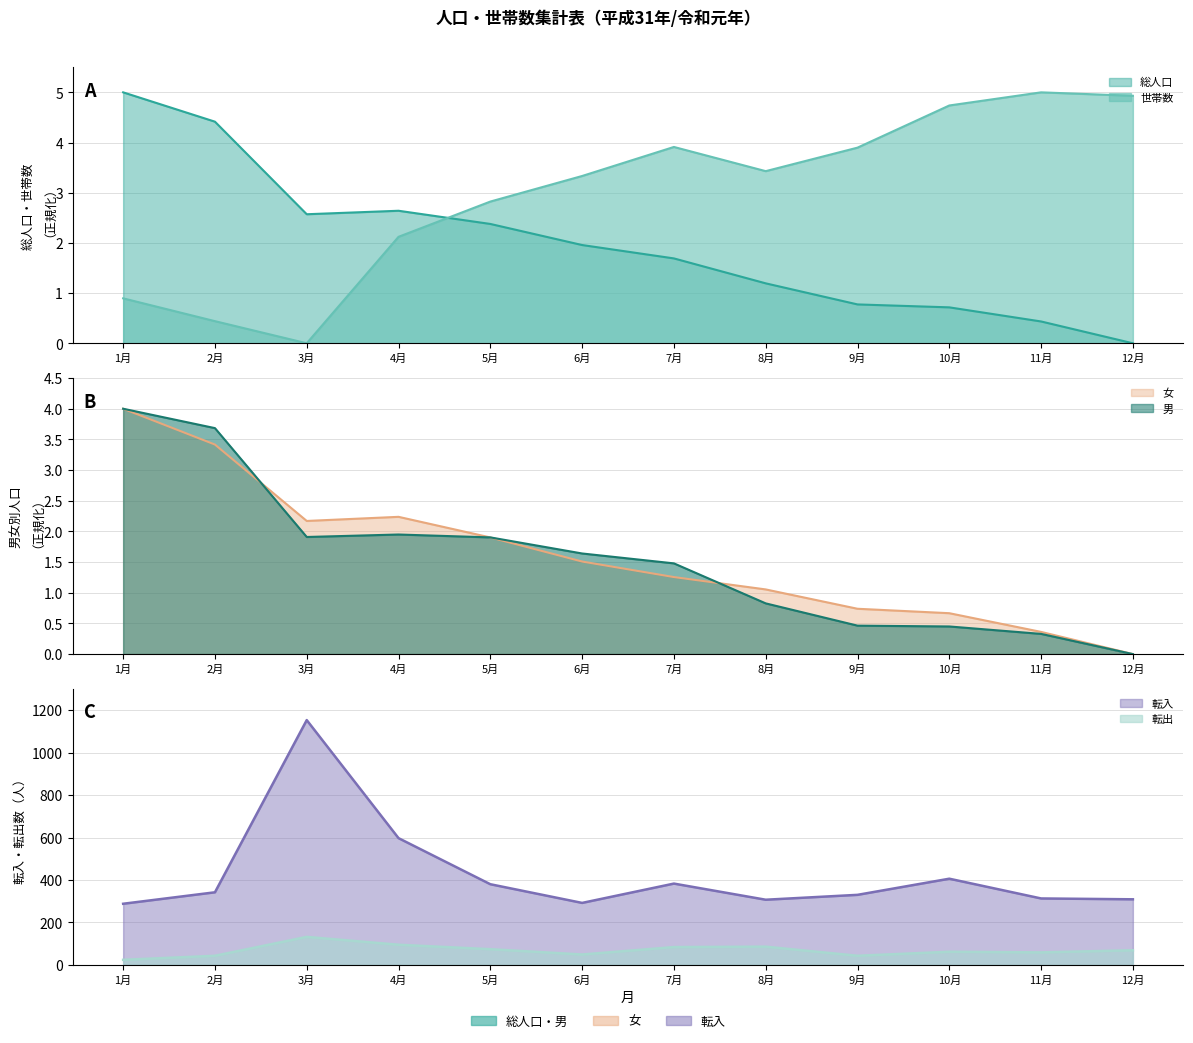

Reading left to right, list all the values displayed in this chart.

総人口: 5.0	4.4	2.6	2.6	2.4	2.0	1.7	1.2	0.8	0.7	0.4	0.0
世帯数: 0.9	0.4	0.0	2.1	2.8	3.3	3.9	3.4	3.9	4.7	5.0	4.9
男: 4.0	3.7	1.9	1.9	1.9	1.6	1.5	0.8	0.5	0.5	0.3	0.0
女: 4.0	3.4	2.2	2.2	1.9	1.5	1.3	1.1	0.7	0.7	0.4	0.0
転入: 288.0	342.0	1153.0	597.0	380.0	292.0	383.0	307.0	330.0	406.0	313.0	309.0
転出: 24.0	43.0	132.0	95.0	74.0	49.0	84.0	86.0	43.0	62.0	59.0	69.0